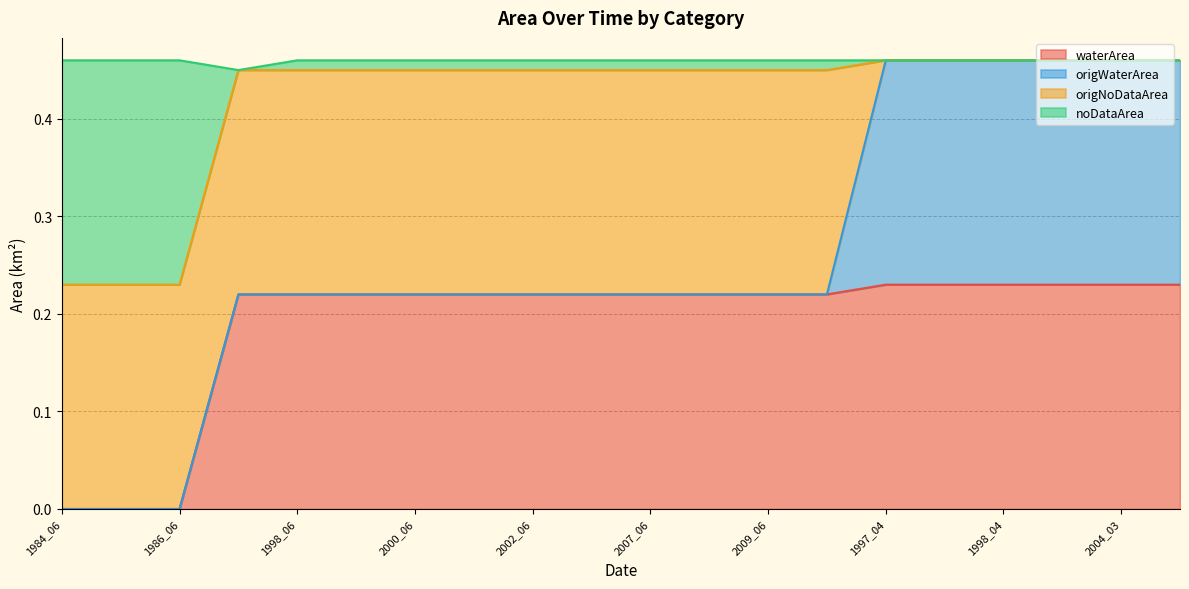

Where is noDataArea nearest to the value 0?

1984_06